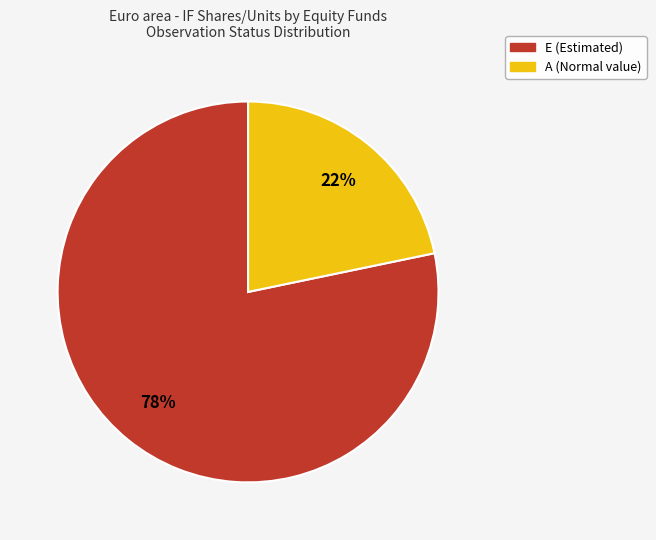

To the nearest percent, what is the average slice percentage?

50%